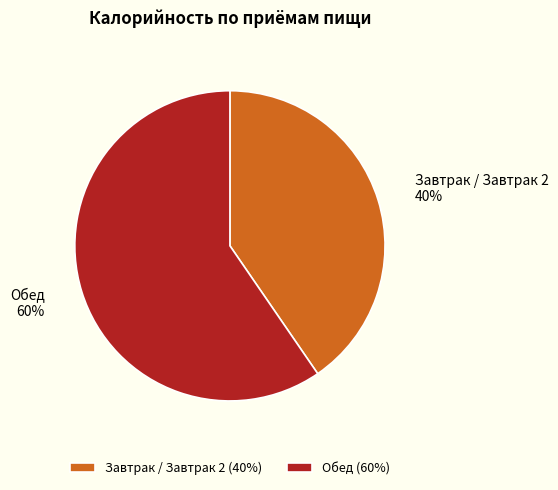

Is the sum of Обед and Завтрак / Завтрак 2 greater than half?

Yes